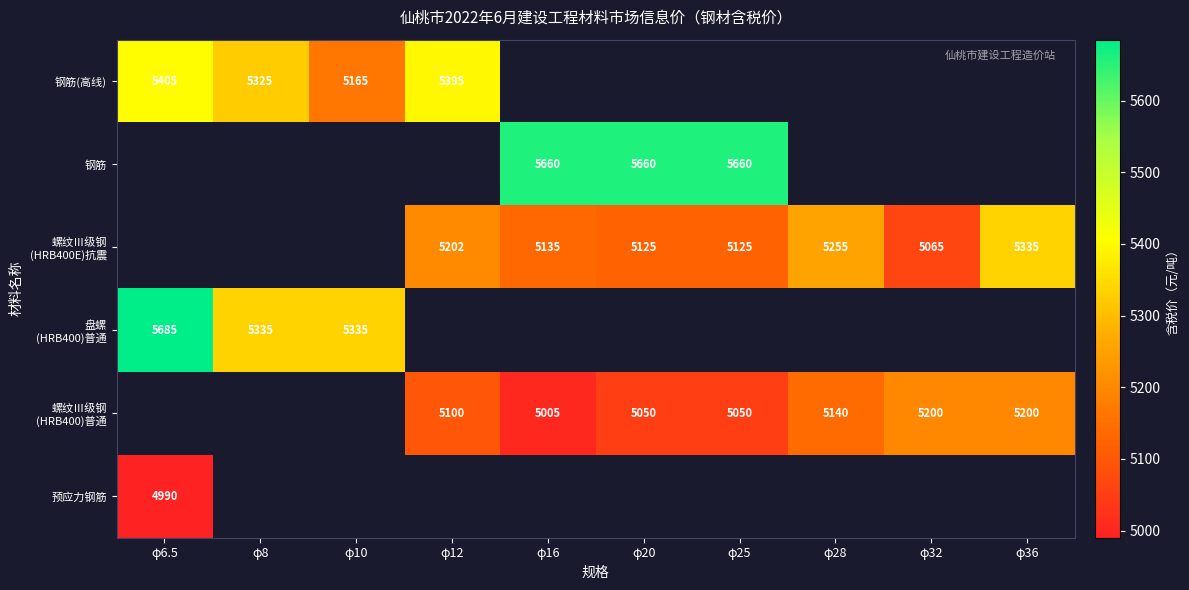

What is the sum of the 钢筋(高线) values at φ10 and φ6.5?

10570